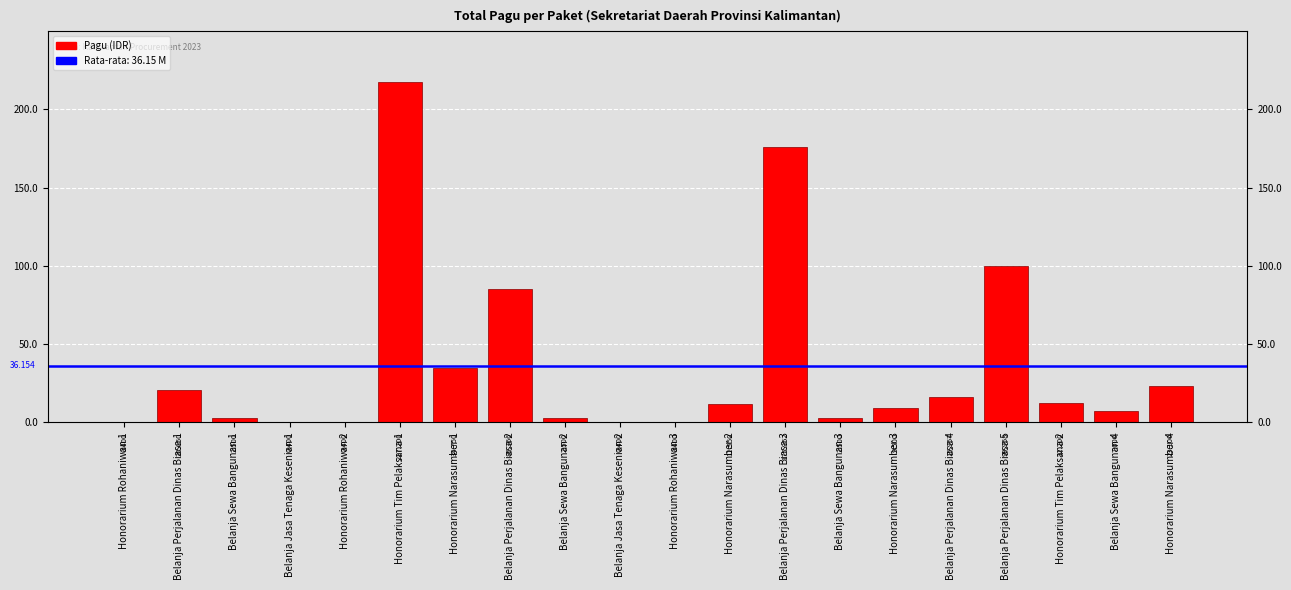

Approximately how many times larger is the value at Belanja Perjalanan Dinas Biasa 3 compared to Honorarium Narasumber 3?

18.5